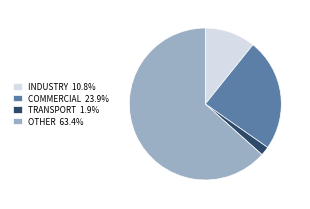

Combined, do TRANSPORT 1.9% and OTHER 63.4% account for over 50%?

Yes